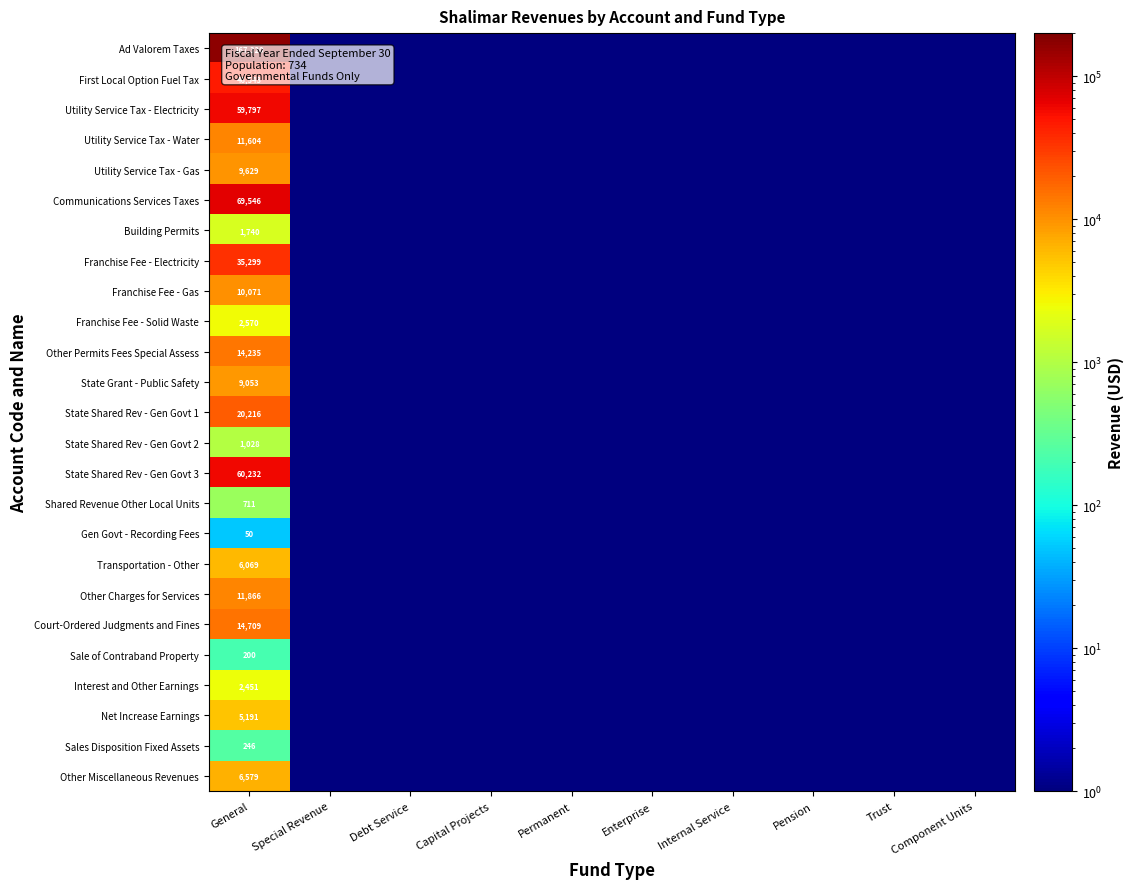

Which category has the lowest value in the Franchise Fee - Electricity series?

Special Revenue